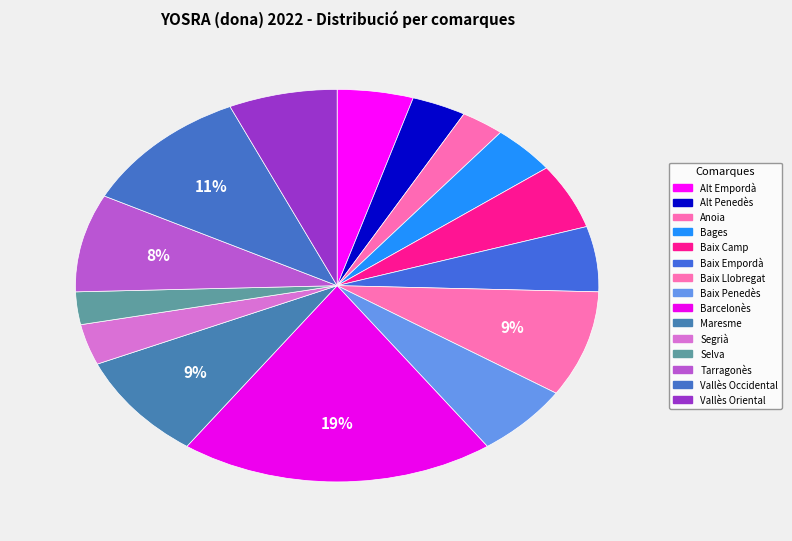

Count the number of slices in the pie.

15